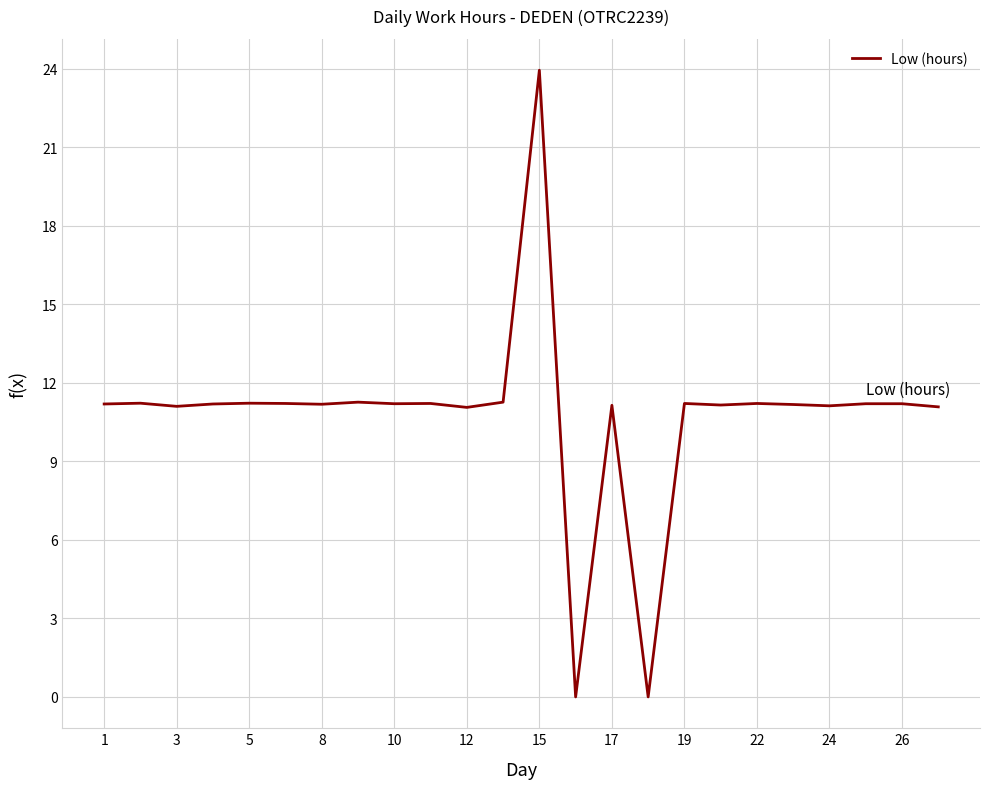

What is the difference between the maximum and minimum values?

23.9